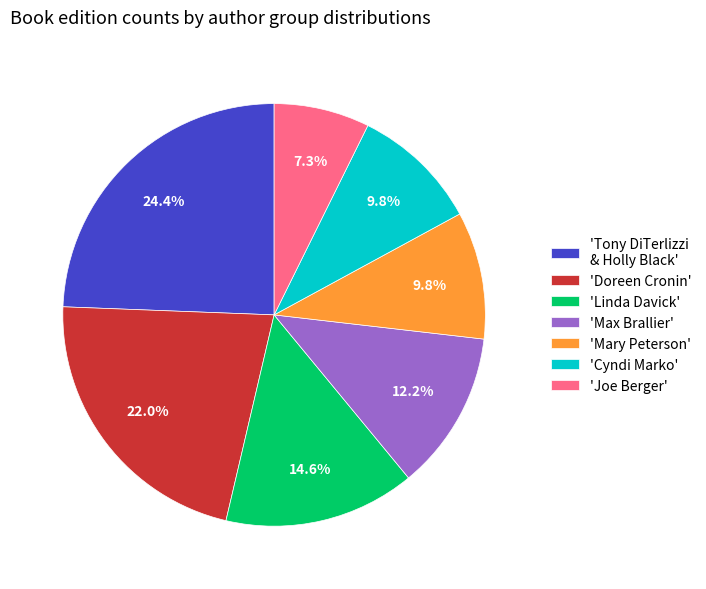

What portion of the pie excludes 'Doreen Cronin'?

78.0%